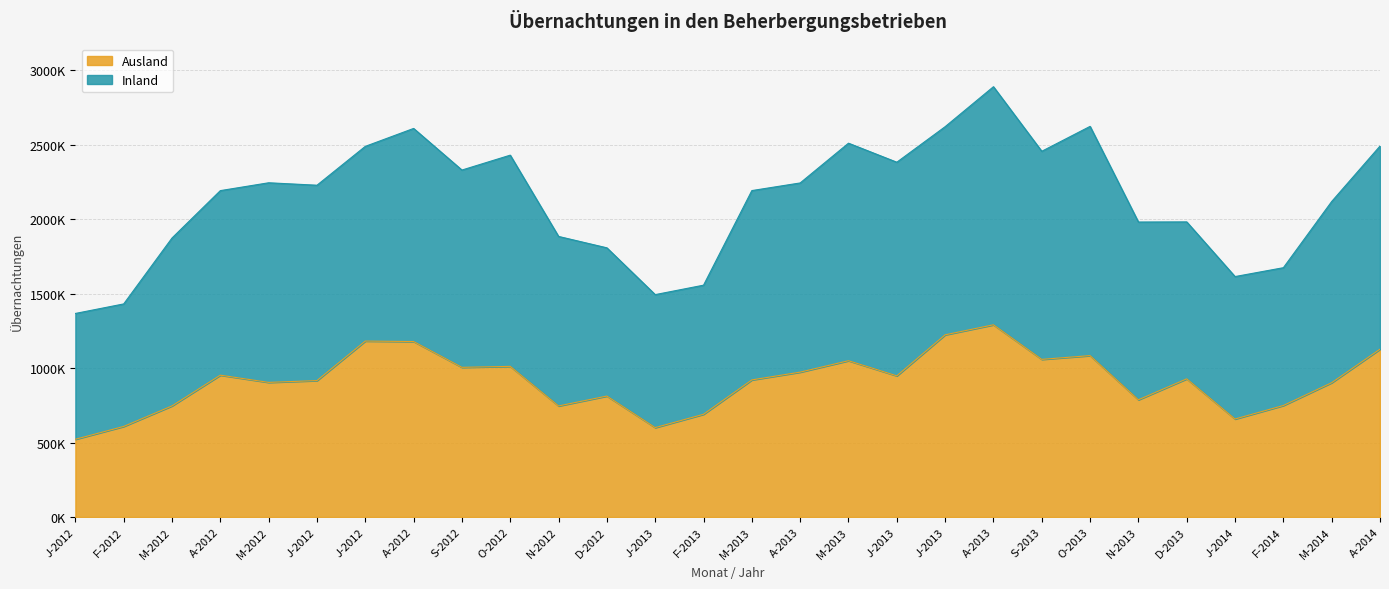

How many interior local valleys (lower than both neighbors) does the data have?

8